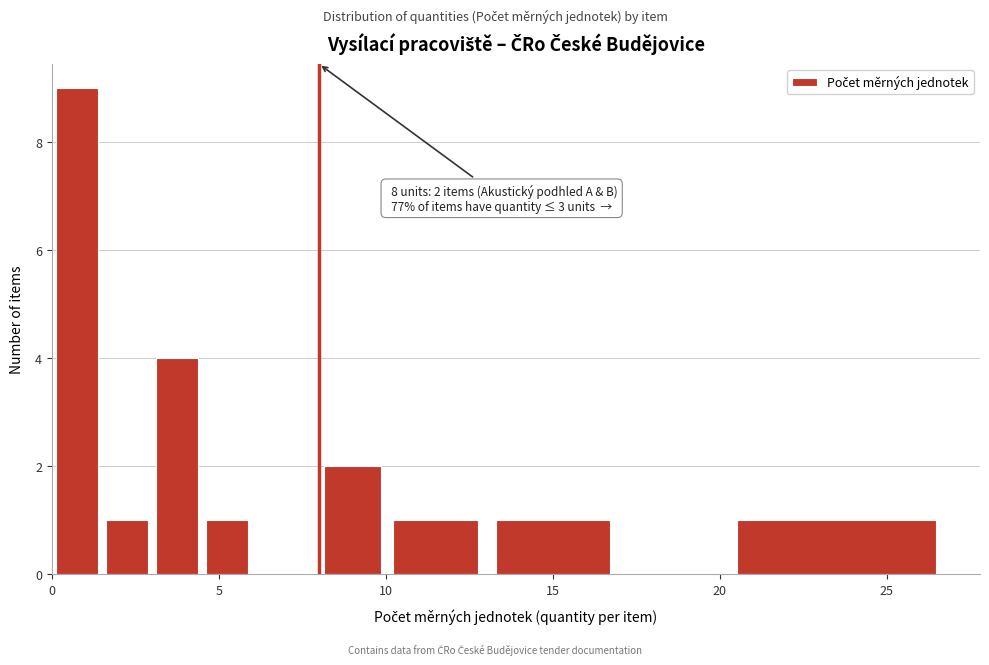

Read against the x-axis, roughly where is the centre of the tallest bar?

1.0